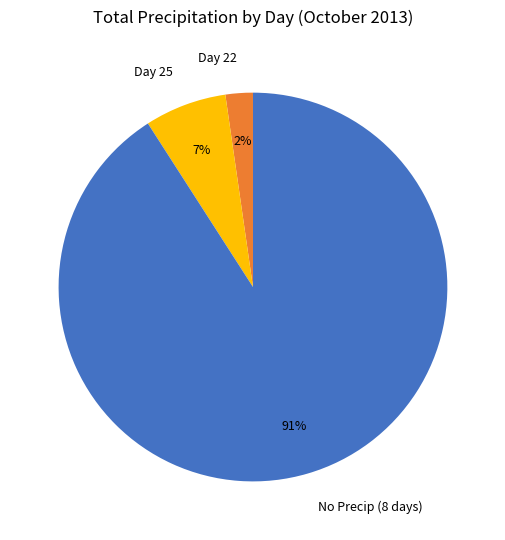

Count the number of slices in the pie.

3